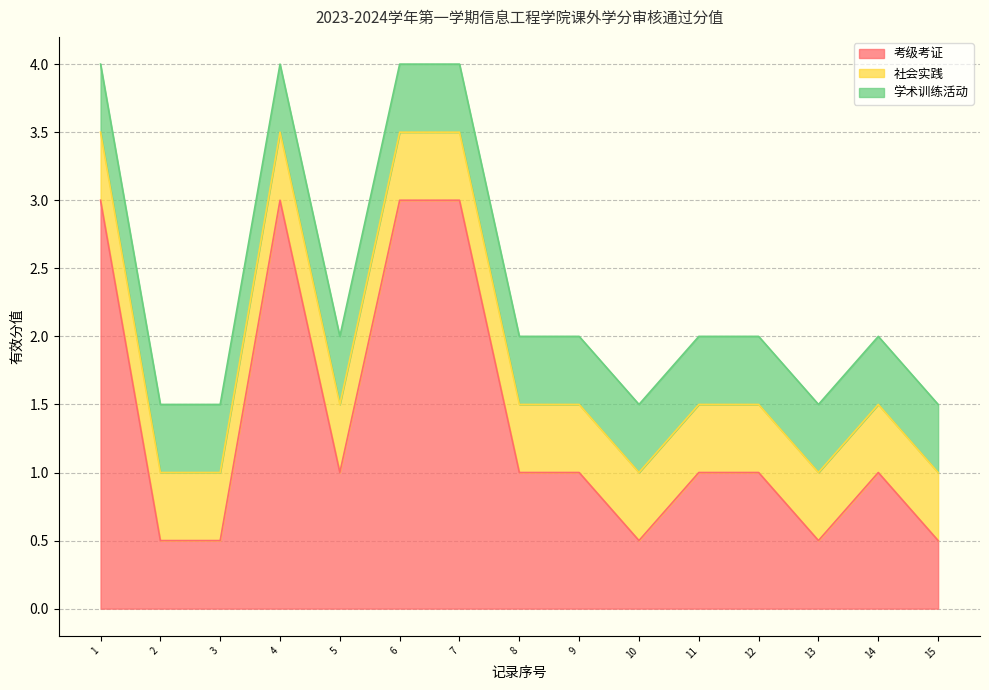

Reading right to left, list all the values displayed in this chart.

考级考证: 20200821_15=0.5	20200821_14=1.0	20200821_13=0.5	20200821_12=1.0	20200821_11=1.0	20200821_10=0.5	20200821_9=1.0	20200821_8=1.0	20200821_7=3.0	20200821_6=3.0	20200821_5=1.0	20200821_4=3.0	20200821_3=0.5	20200821_2=0.5	20200821_1=3.0
社会实践: 20200821_15=0.5	20200821_14=0.5	20200821_13=0.5	20200821_12=0.5	20200821_11=0.5	20200821_10=0.5	20200821_9=0.5	20200821_8=0.5	20200821_7=0.5	20200821_6=0.5	20200821_5=0.5	20200821_4=0.5	20200821_3=0.5	20200821_2=0.5	20200821_1=0.5
学术训练活动: 20200821_15=0.5	20200821_14=0.5	20200821_13=0.5	20200821_12=0.5	20200821_11=0.5	20200821_10=0.5	20200821_9=0.5	20200821_8=0.5	20200821_7=0.5	20200821_6=0.5	20200821_5=0.5	20200821_4=0.5	20200821_3=0.5	20200821_2=0.5	20200821_1=0.5